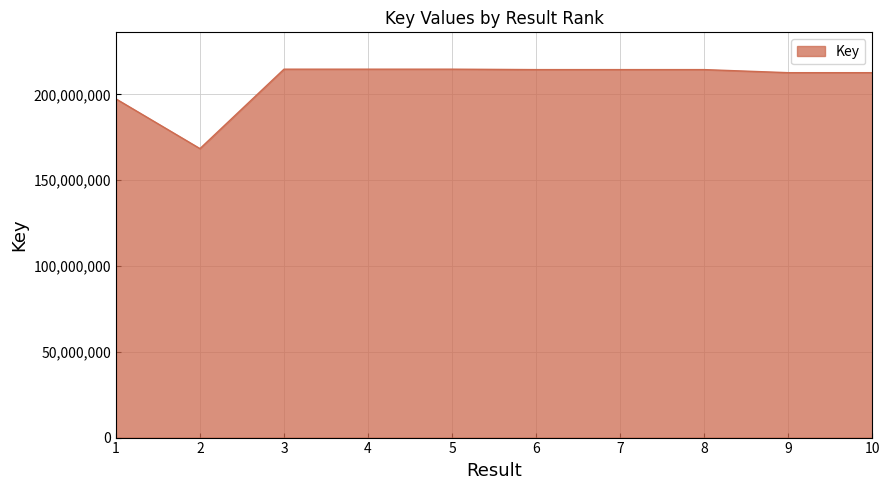

What is the greatest value displayed?

214692360